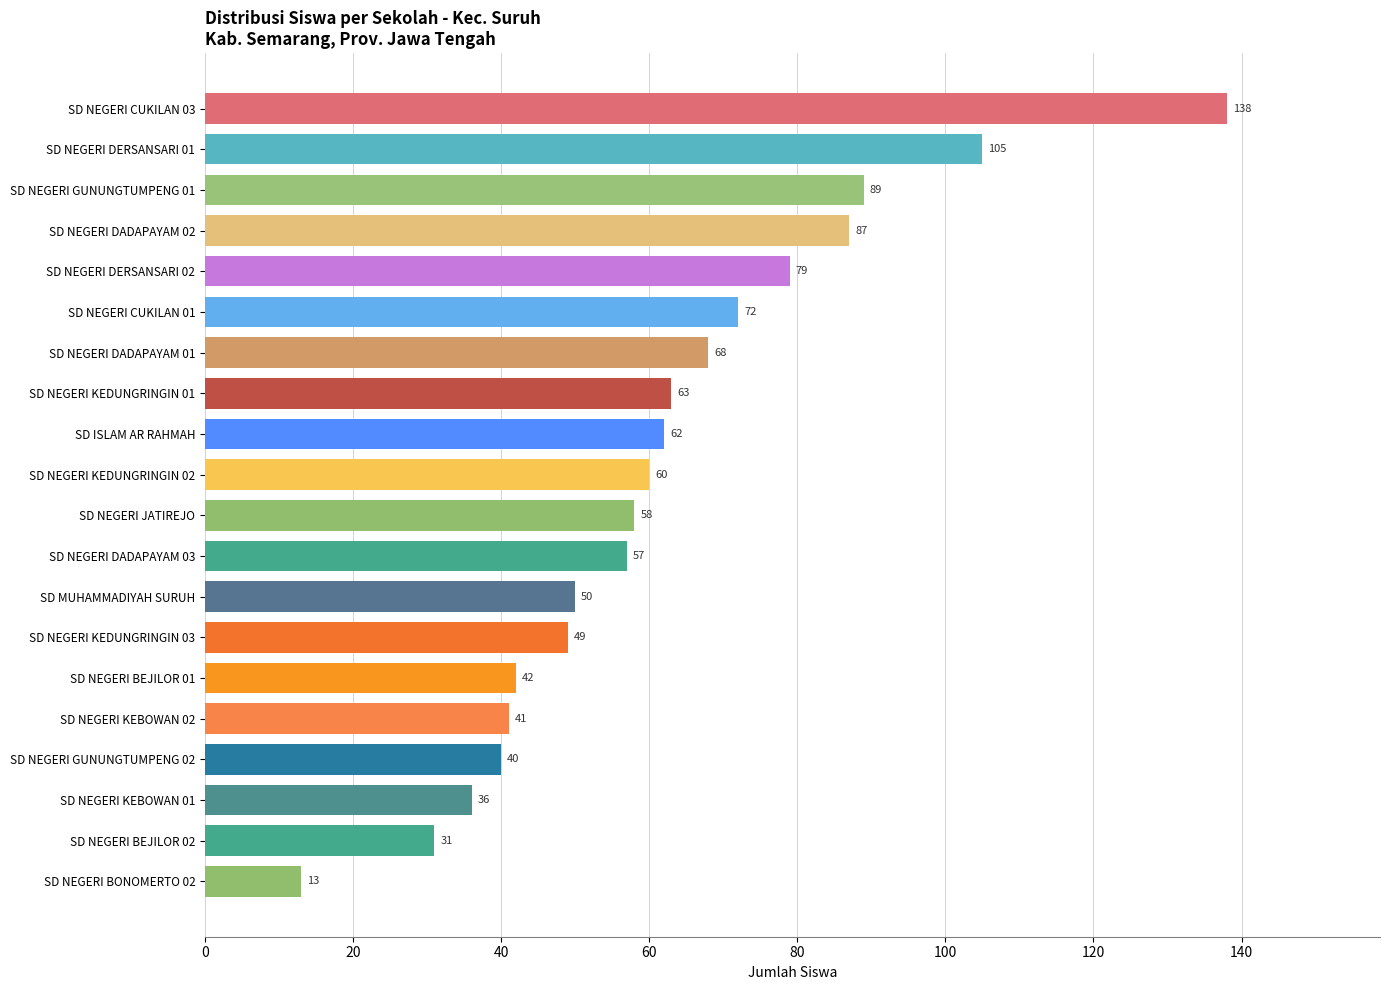

True or false: the data shows 83 at SD NEGERI JATIREJO.

False